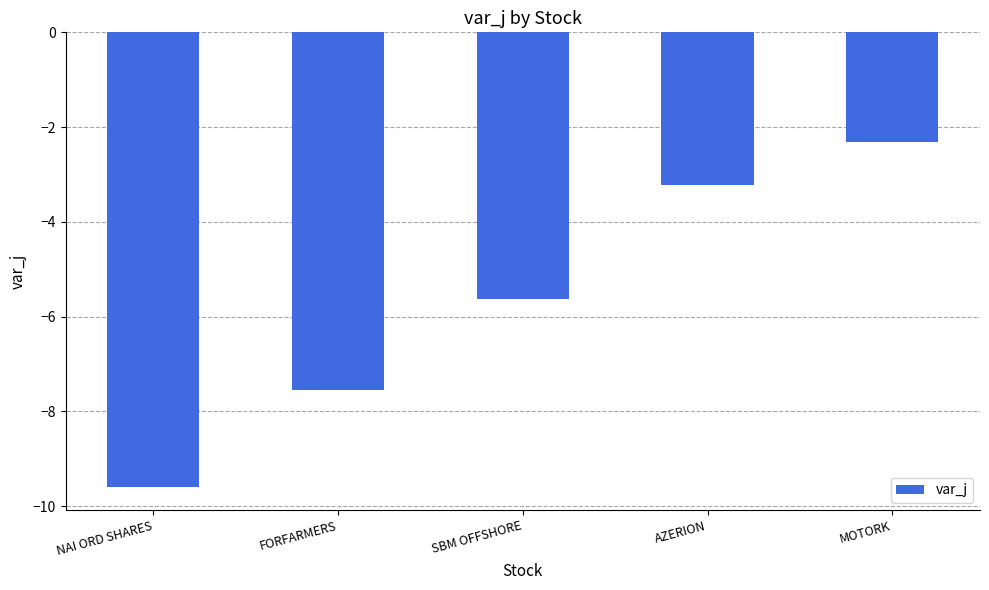

What is the difference between the second highest and second lowest values?

4.3